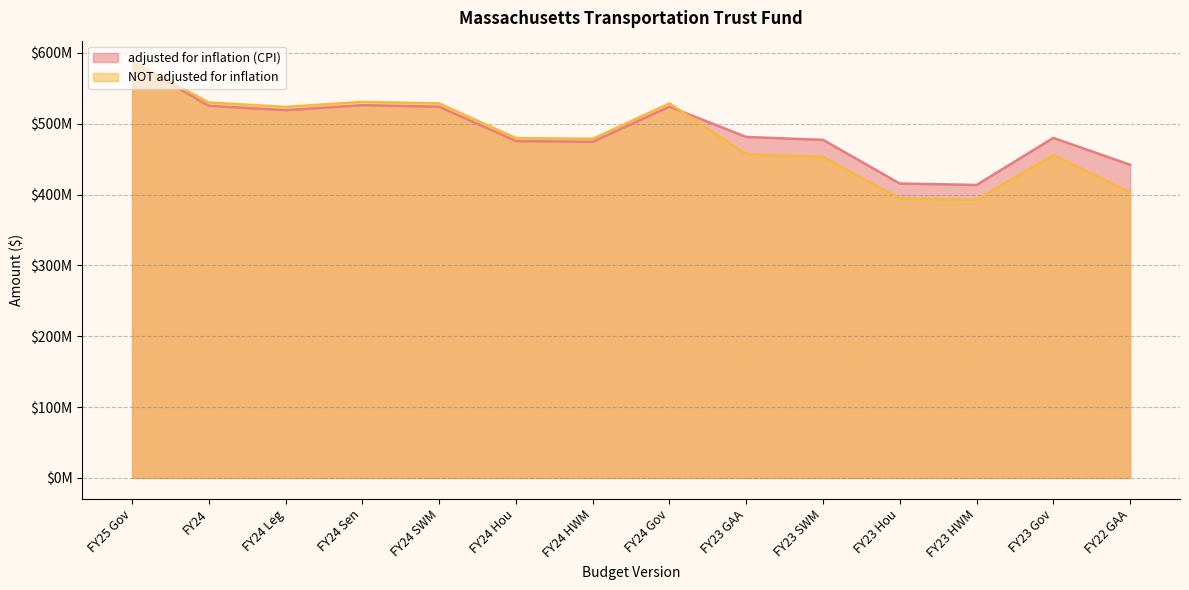

List the labels in order of adjusted for inflation (CPI) value, largest first.

FY25 Gov, FY24 Sen, FY24, FY24 SWM, FY24 Gov, FY24 Leg, FY23 GAA, FY23 Gov, FY23 SWM, FY24 Hou, FY24 HWM, FY22 GAA, FY23 Hou, FY23 HWM